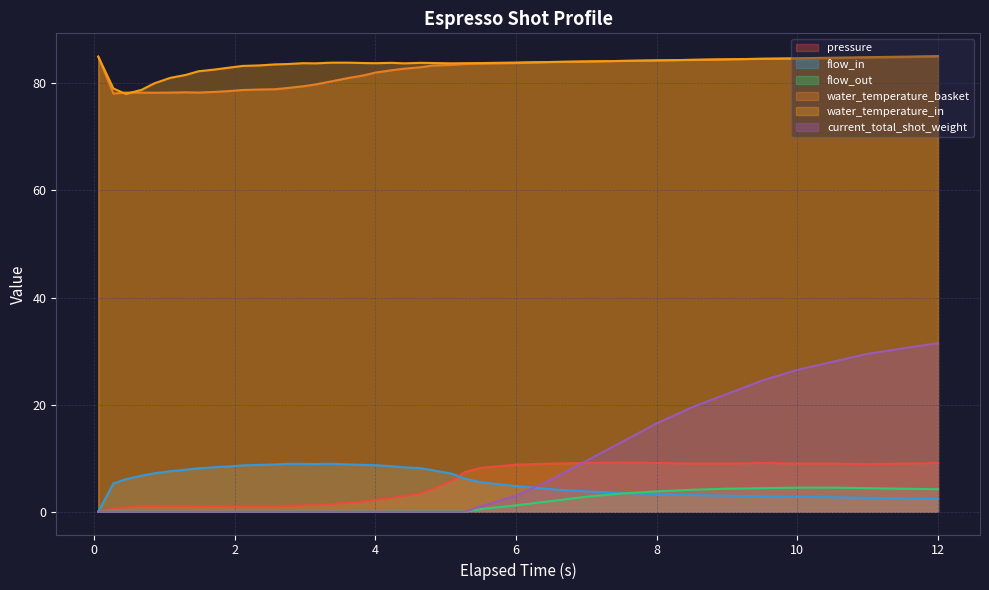

How many lines are shown in the chart?

6